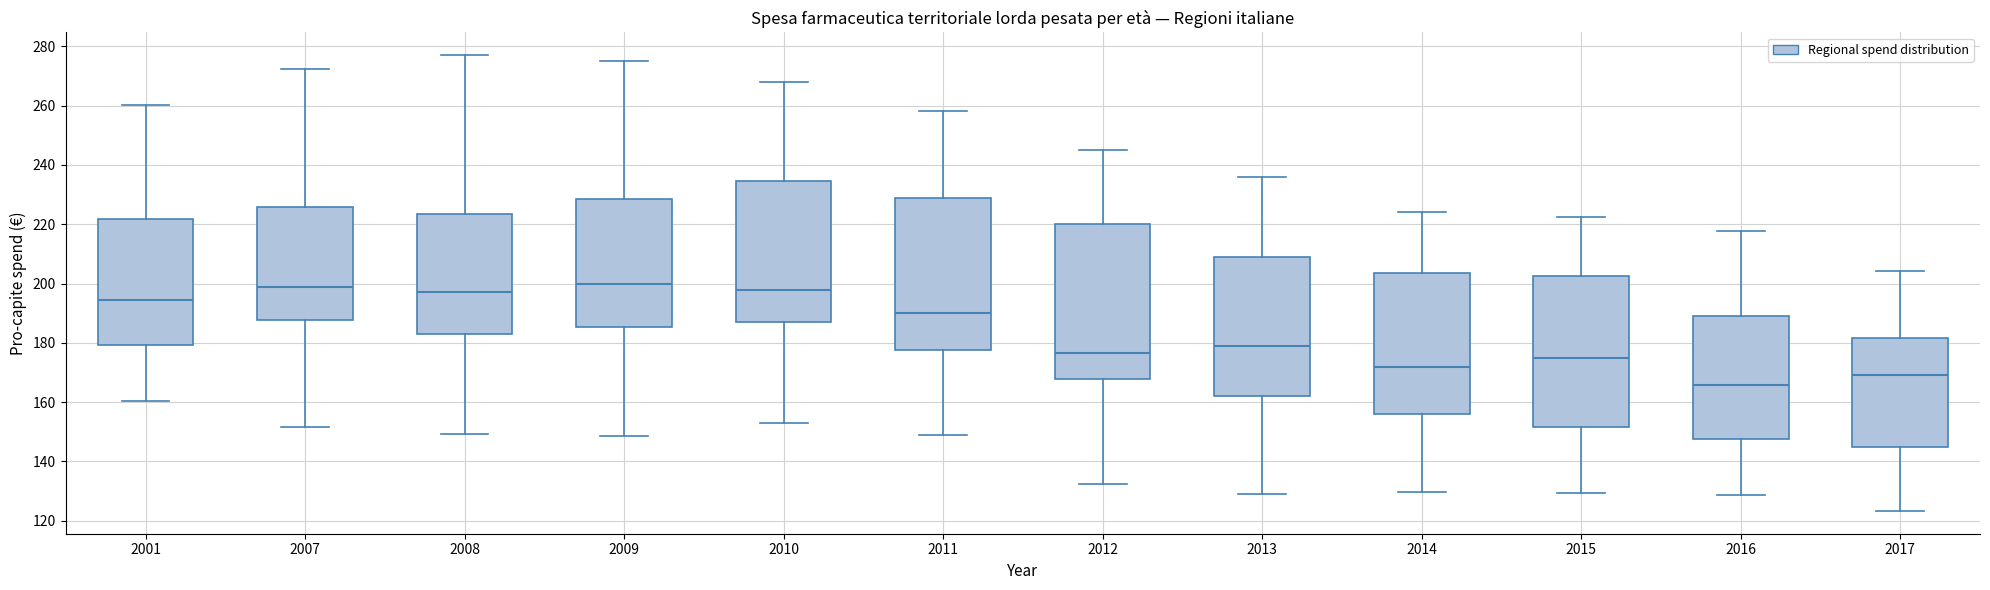

Where is the upper edge of the box at x = 2010 on the y-axis? The values are not printed on the chart, so give them approximately, as read against the axis.

234